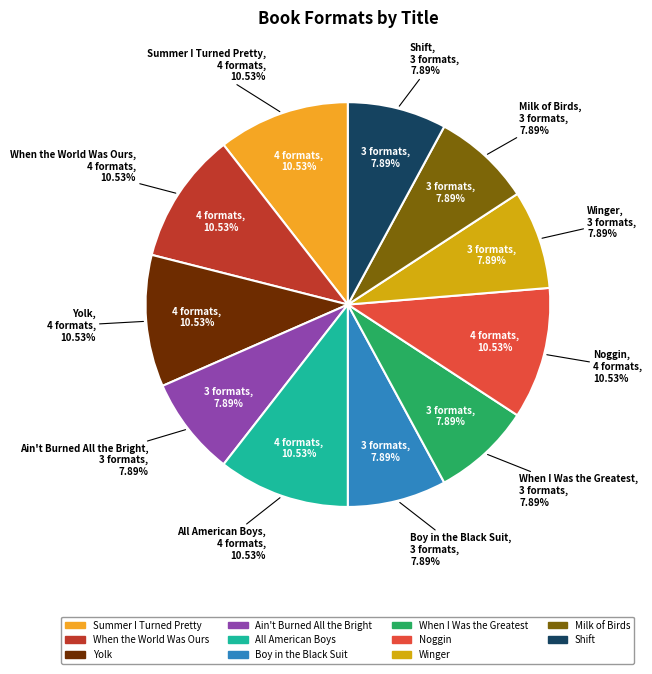

True or false: Milk of Birds accounts for 1% of the total.

False